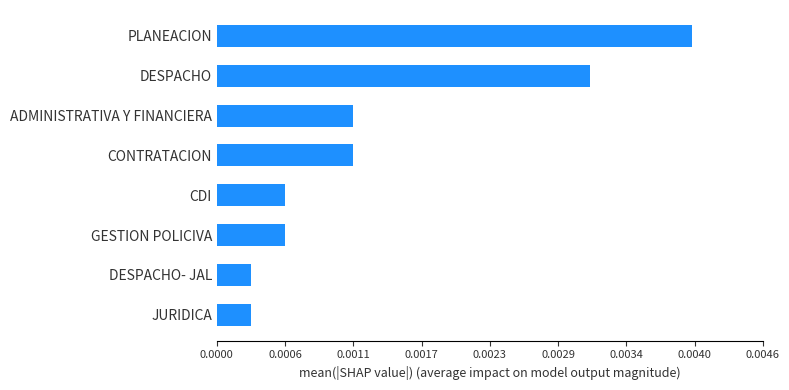

How many bars are there in total?

8